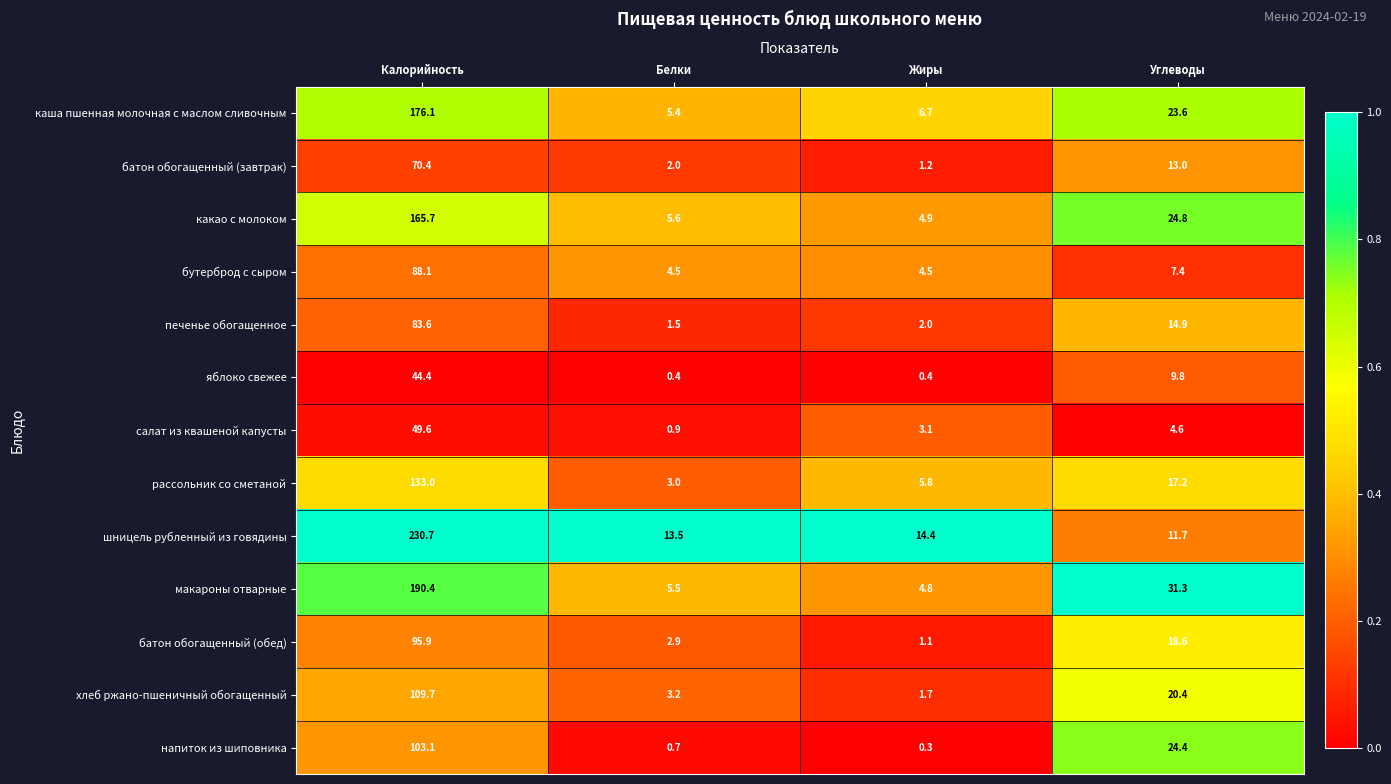

At how many categories does at least one series exceed 0?

4